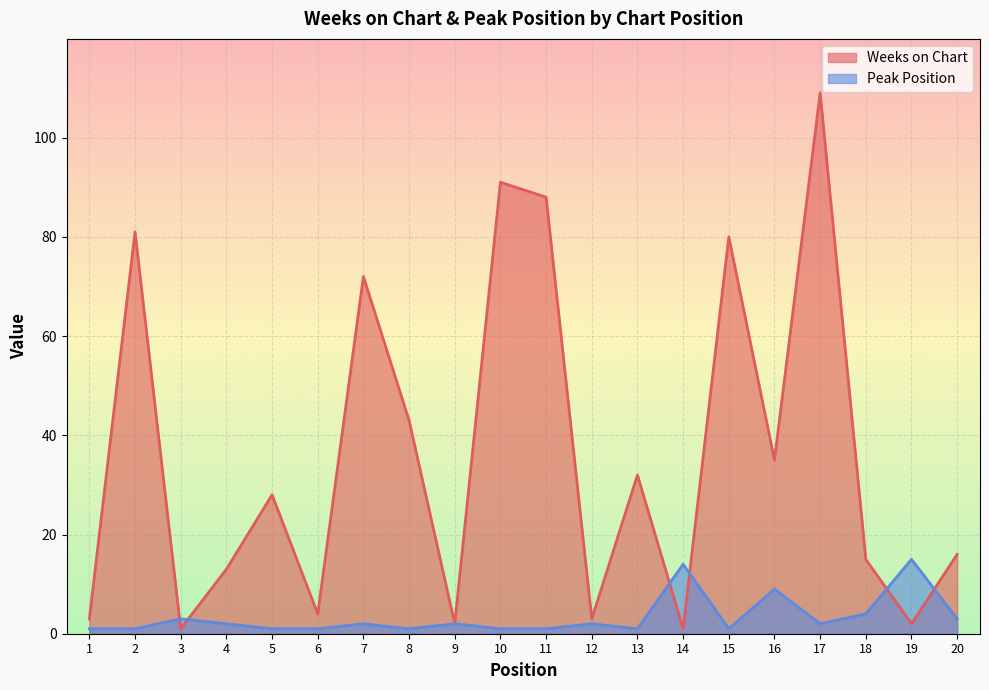

What value does the Weeks on Chart series have at 12?

3